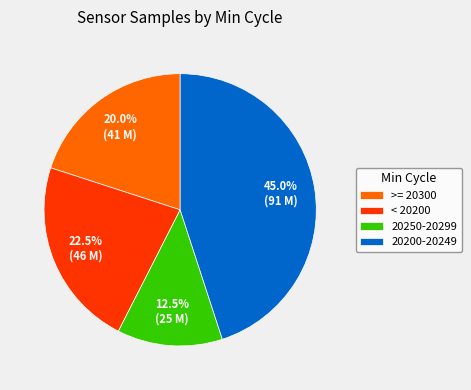

Which has a higher value, 20200-20249 or >= 20300?

20200-20249